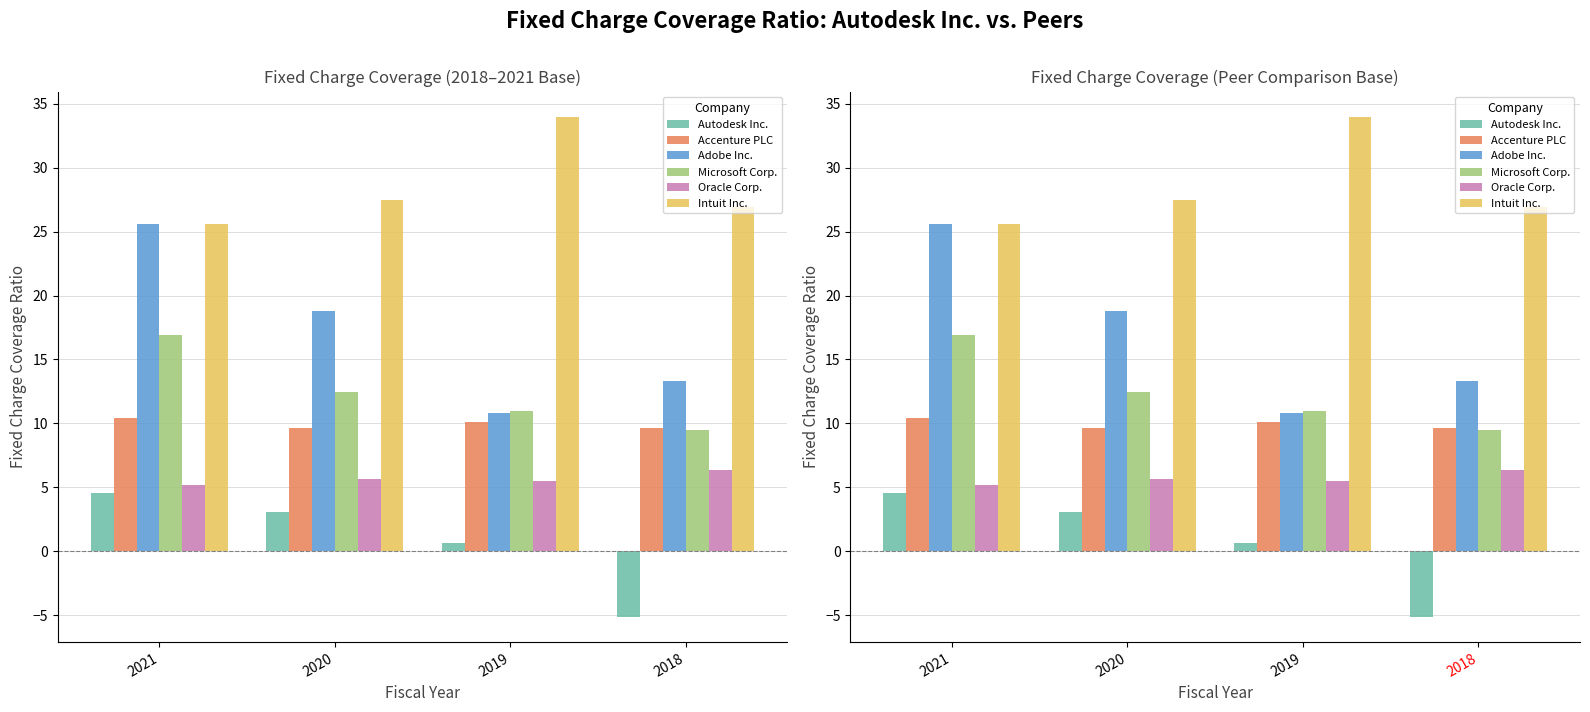

What is the minimum value shown in the chart?

-5.2